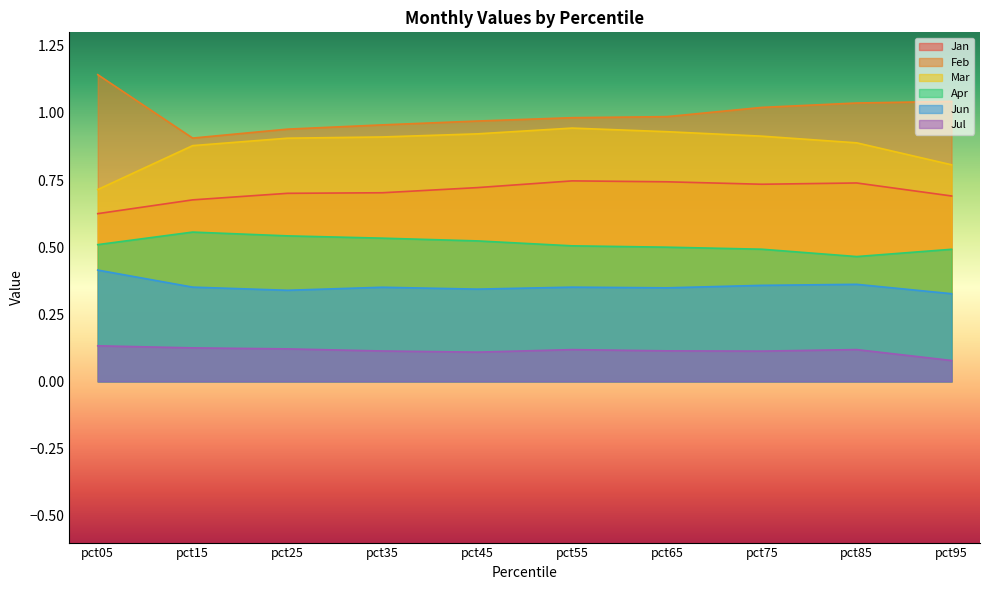

Which series has the largest total across all categories?

Feb